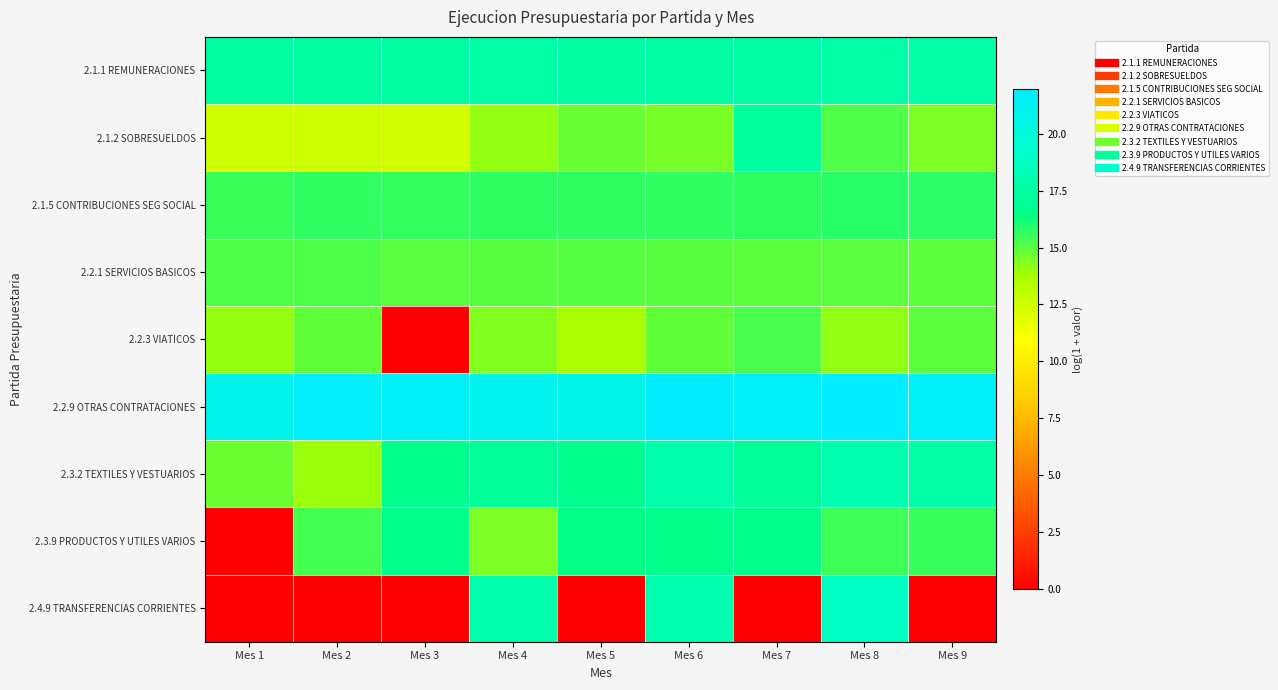

List the series in order of their peak value, lowest first.

2.2.1 SERVICIOS BASICOS, 2.2.3 VIATICOS, 2.1.5 CONTRIBUCIONES SEG SOCIAL, 2.3.9 PRODUCTOS Y UTILES VARIOS, 2.1.2 SOBRESUELDOS, 2.1.1 REMUNERACIONES, 2.3.2 TEXTILES Y VESTUARIOS, 2.4.9 TRANSFERENCIAS CORRIENTES, 2.2.9 OTRAS CONTRATACIONES